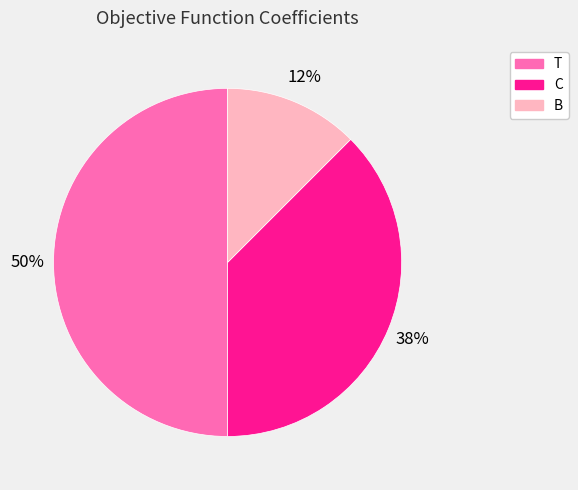

To the nearest percent, what is the difference between the T and C slice percentages?

12%